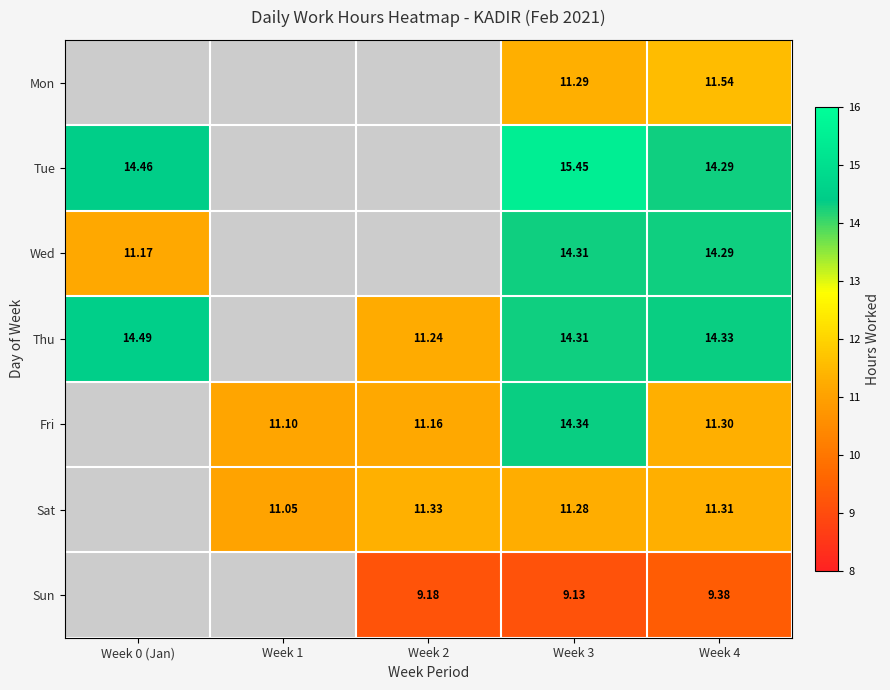

True or false: Wed has a value of 2.9 at Week 3.

False